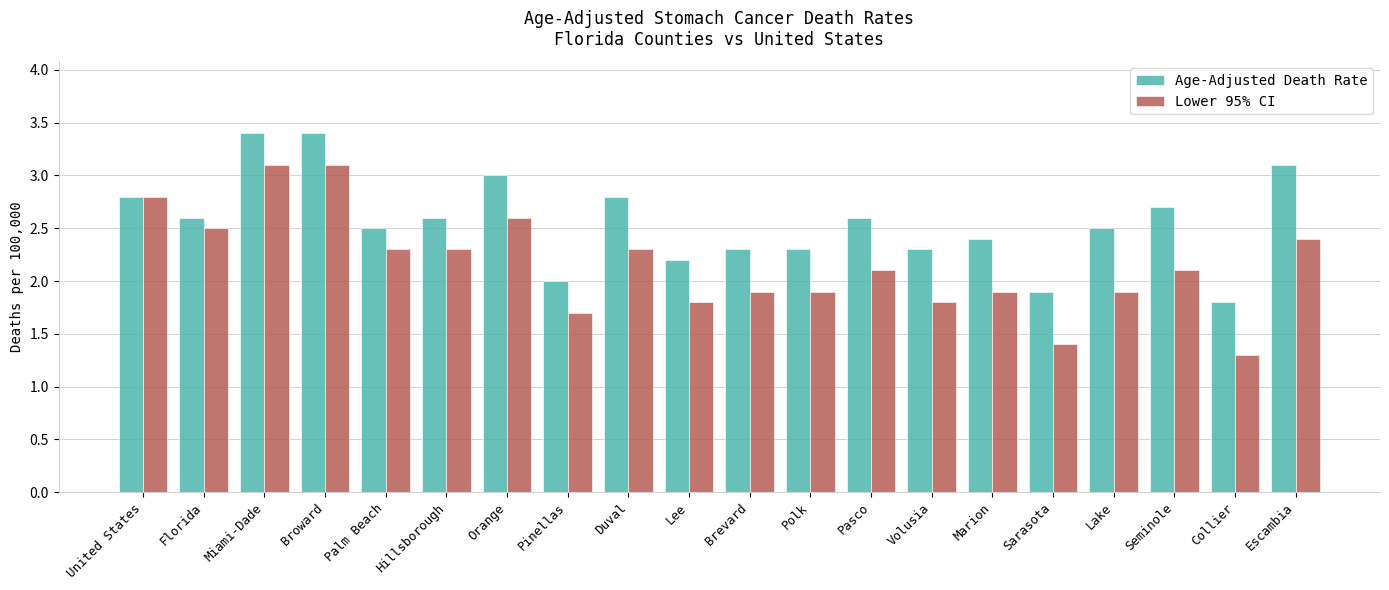

What is the difference between the second highest and second lowest values in the Age-Adjusted Death Rate series?

1.5